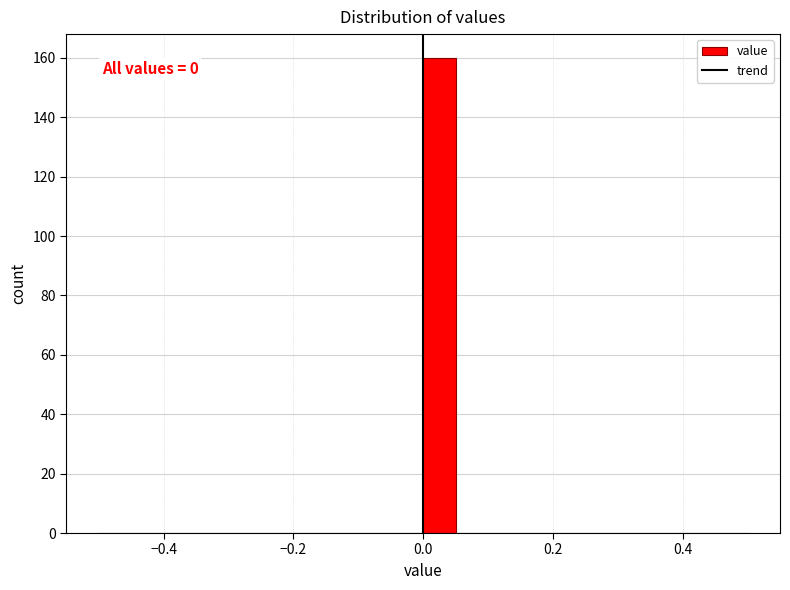

Around what value on the x-axis is the tallest bar? Give the approximate position of its centre, as read against the axis.

0.02